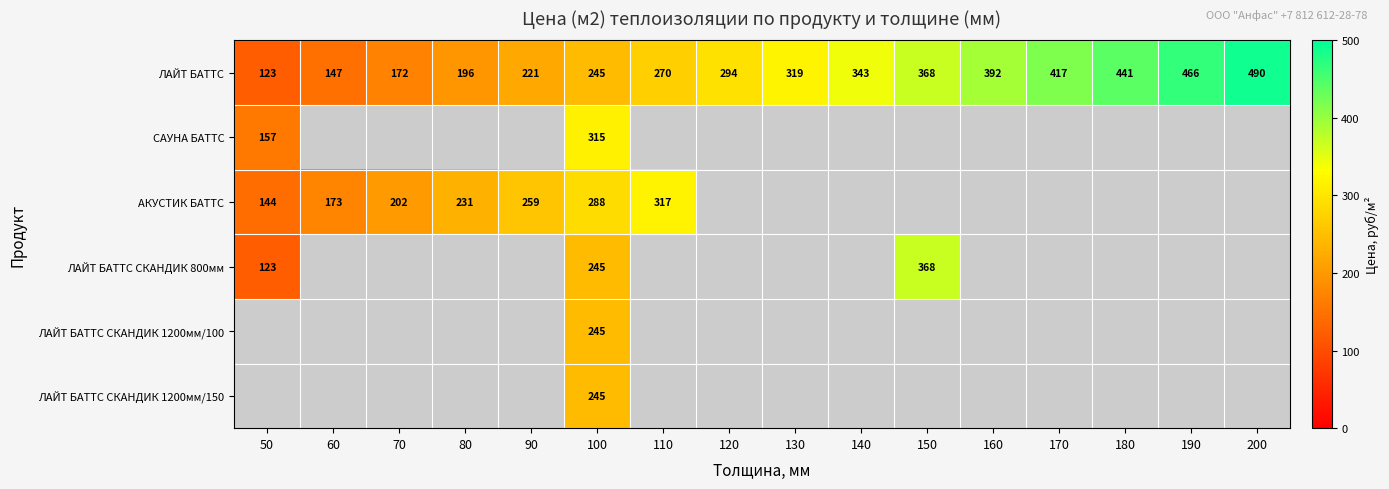

What is the minimum value for ЛАЙТ БАТТС?

123